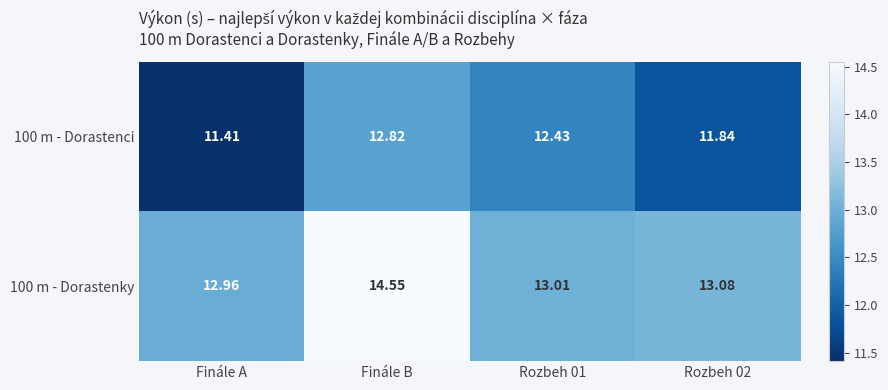

At how many categories does at least one series exceed 12?

4